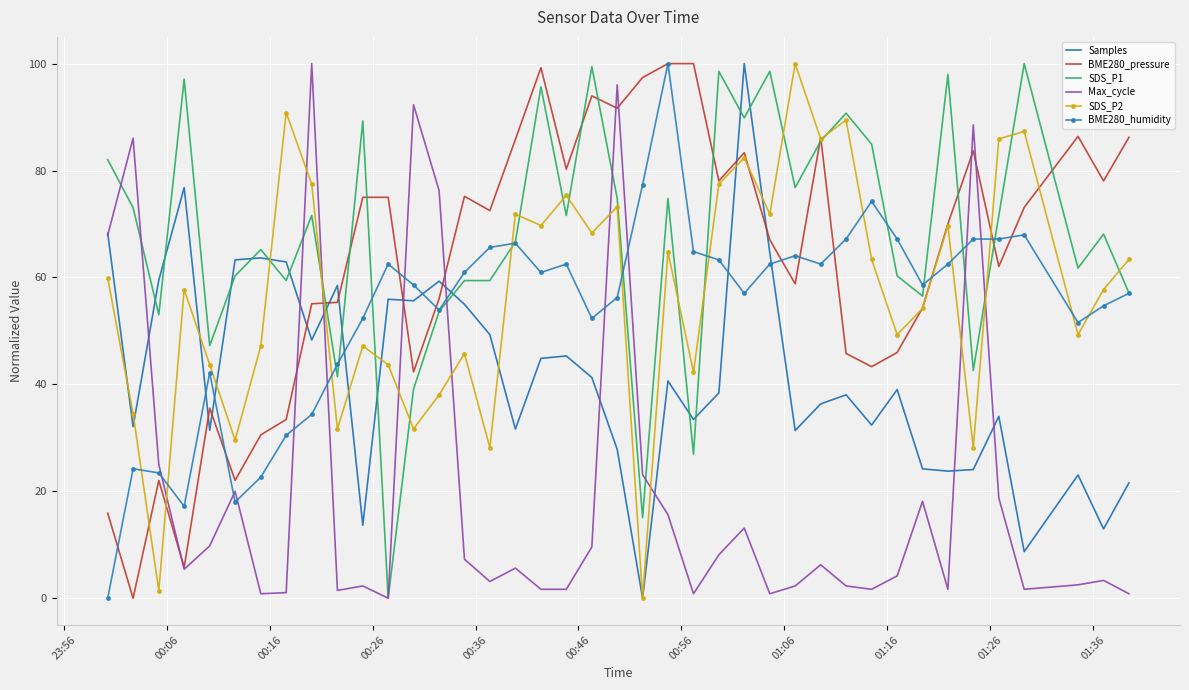

What is the maximum value for BME280_humidity?

100.0